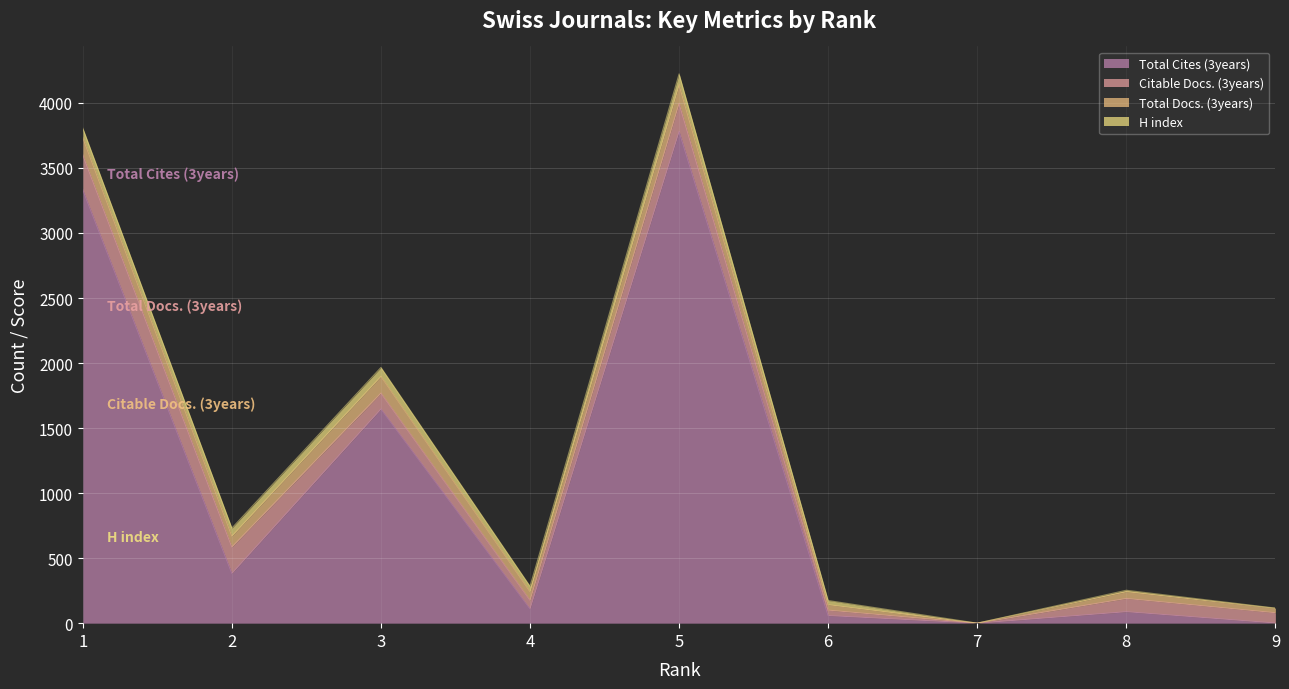

What is the difference between the second highest and second lowest values in the Total Docs. (3years) series?

99